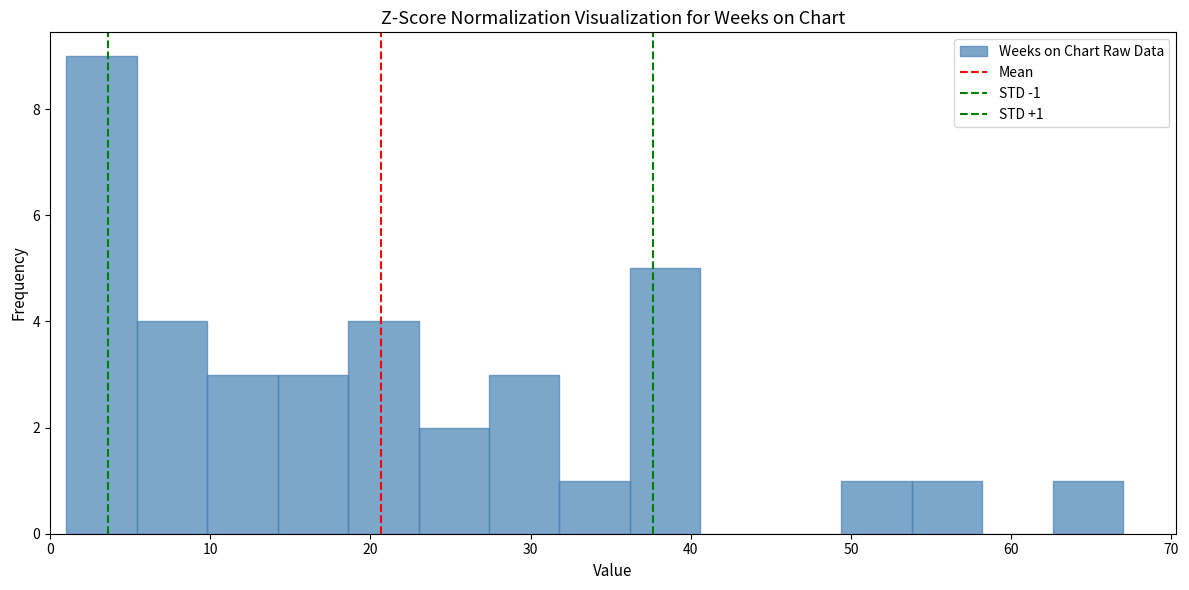

Over which range of the x-axis is the bar tallest?

1.0 to 5.4